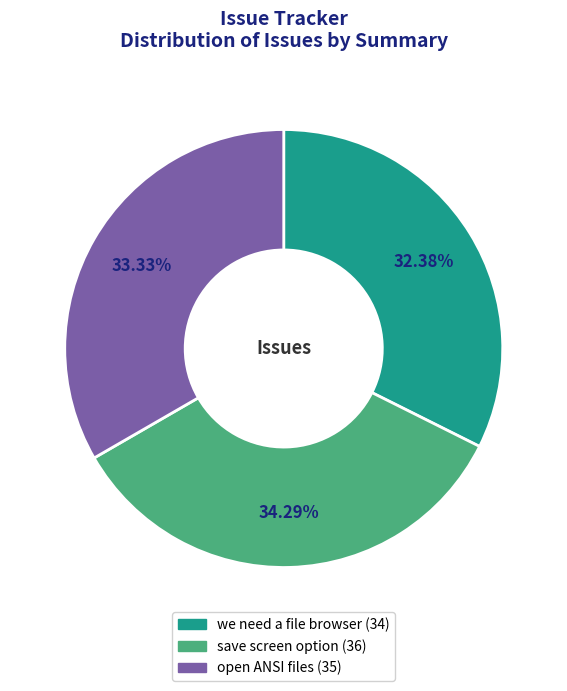

Rank the categories by value from lowest to highest.

we need a file browser, open ANSI files, save screen option